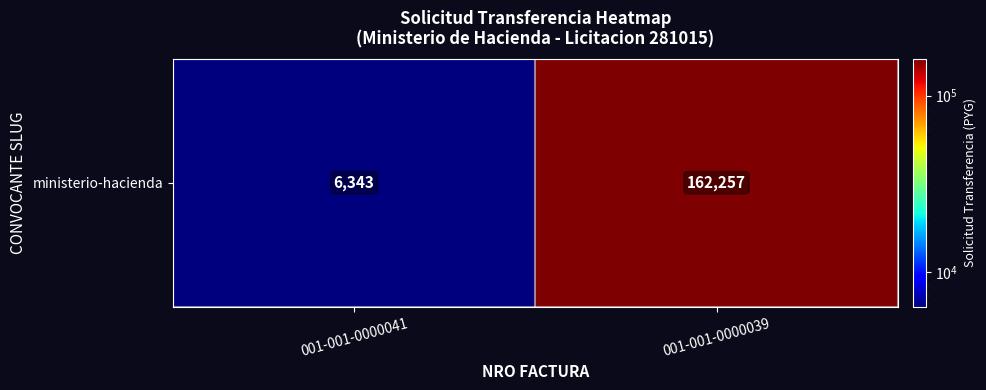

At which label is the value closest to 84300?

001-001-0000041